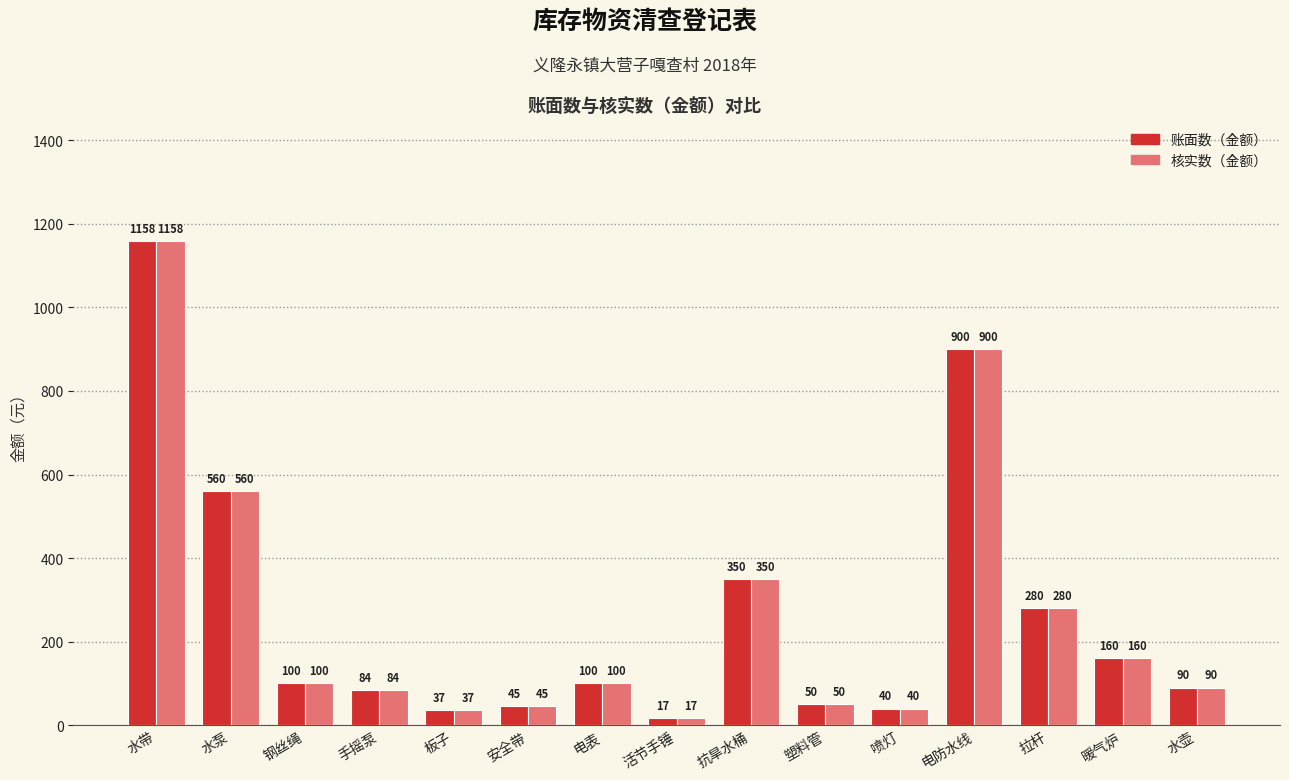

How many series are shown in this chart?

2